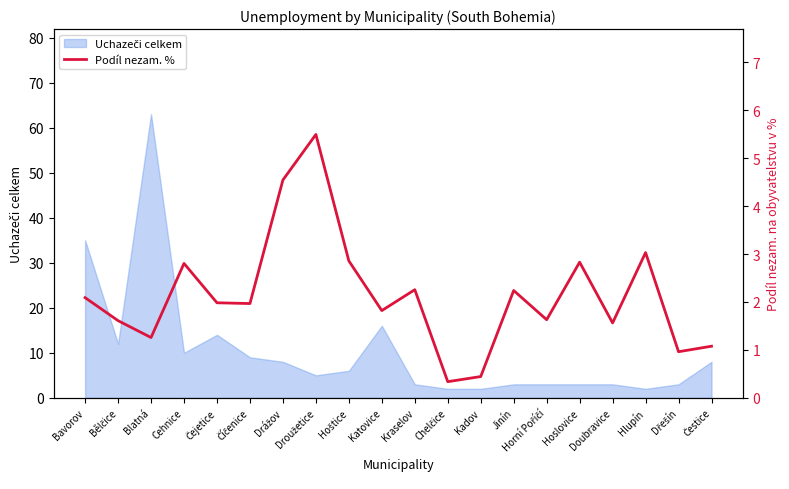

How many interior local valleys (lower than both neighbors) does the data have?

7